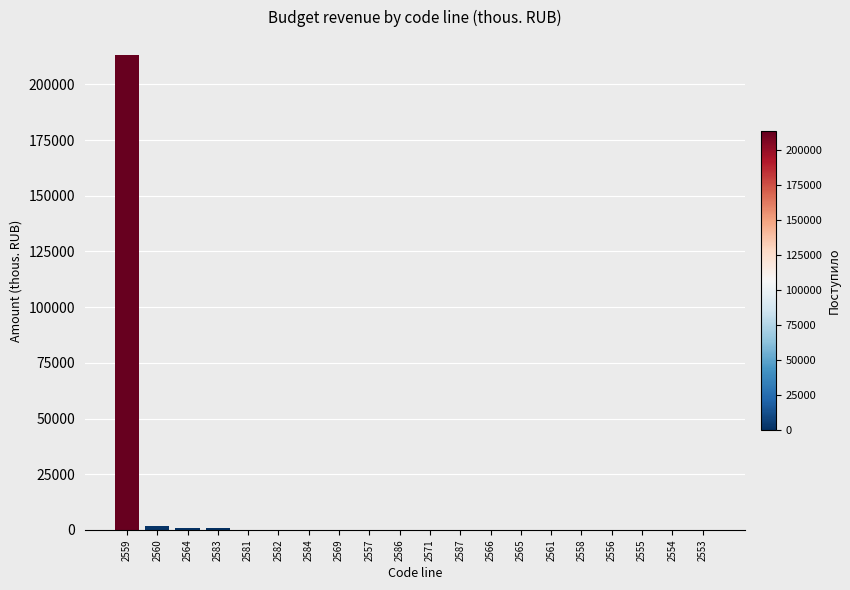

What is the greatest value displayed?

213029